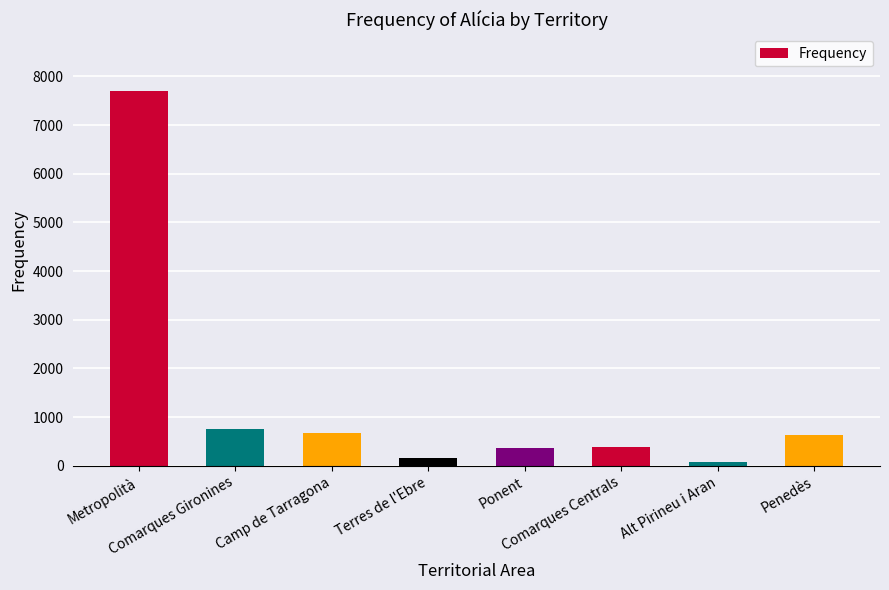

Which label corresponds to the largest value in the chart?

Metropolità